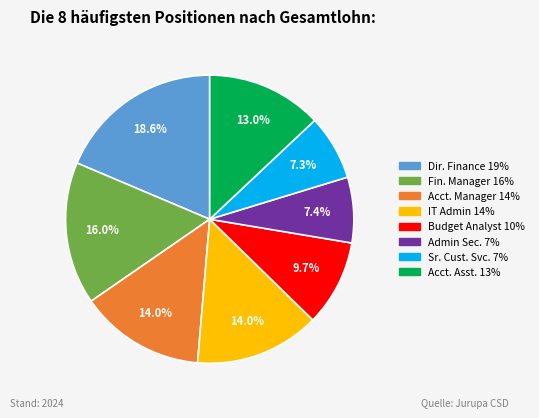

Is there any slice that represents more than half of the pie?

No